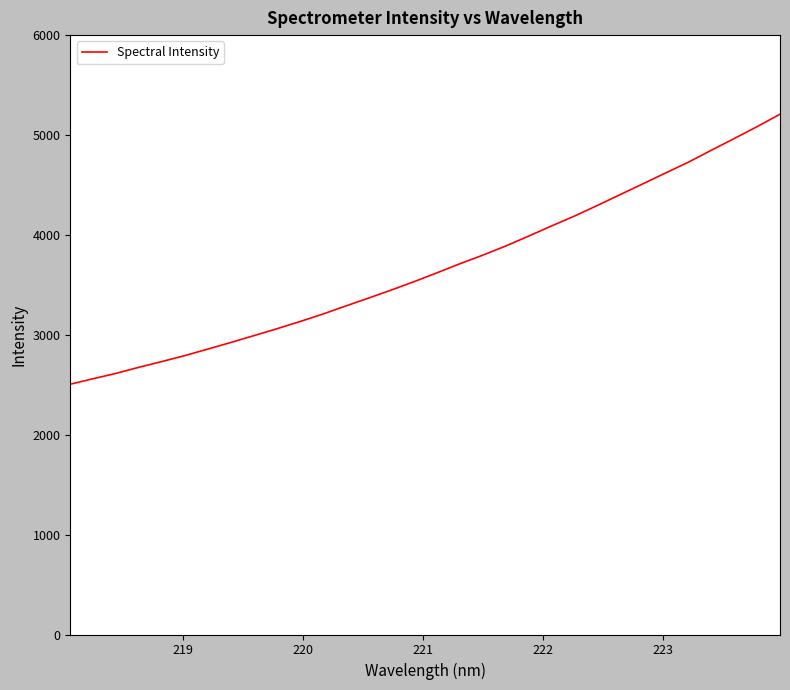

What is the difference between the maximum and minimum values?

2702.8